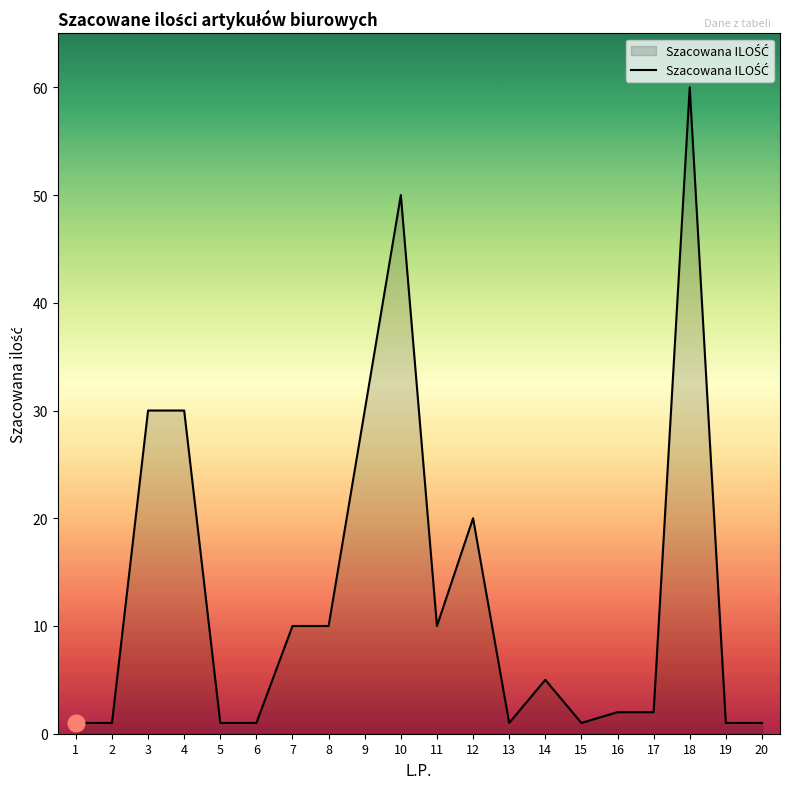

How many distinct data groups are displayed?

1